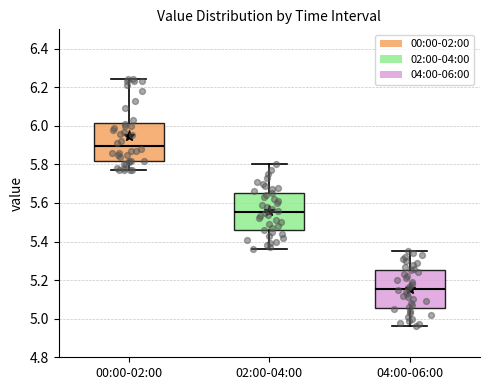

Which box has the lowest median line?

04:00-06:00